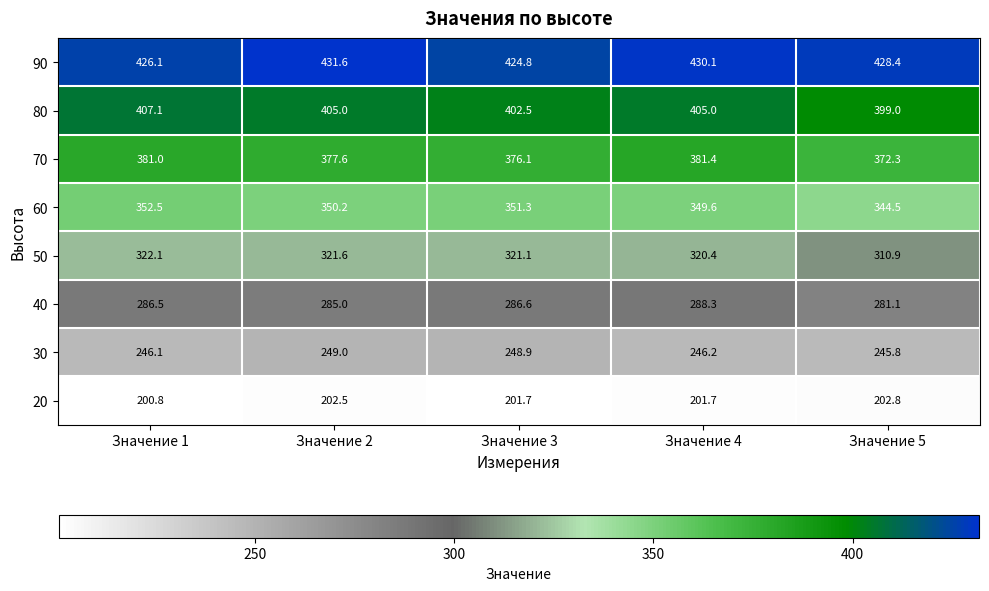

The value of 70 at Значение 1 is 236.1. True or false?

False